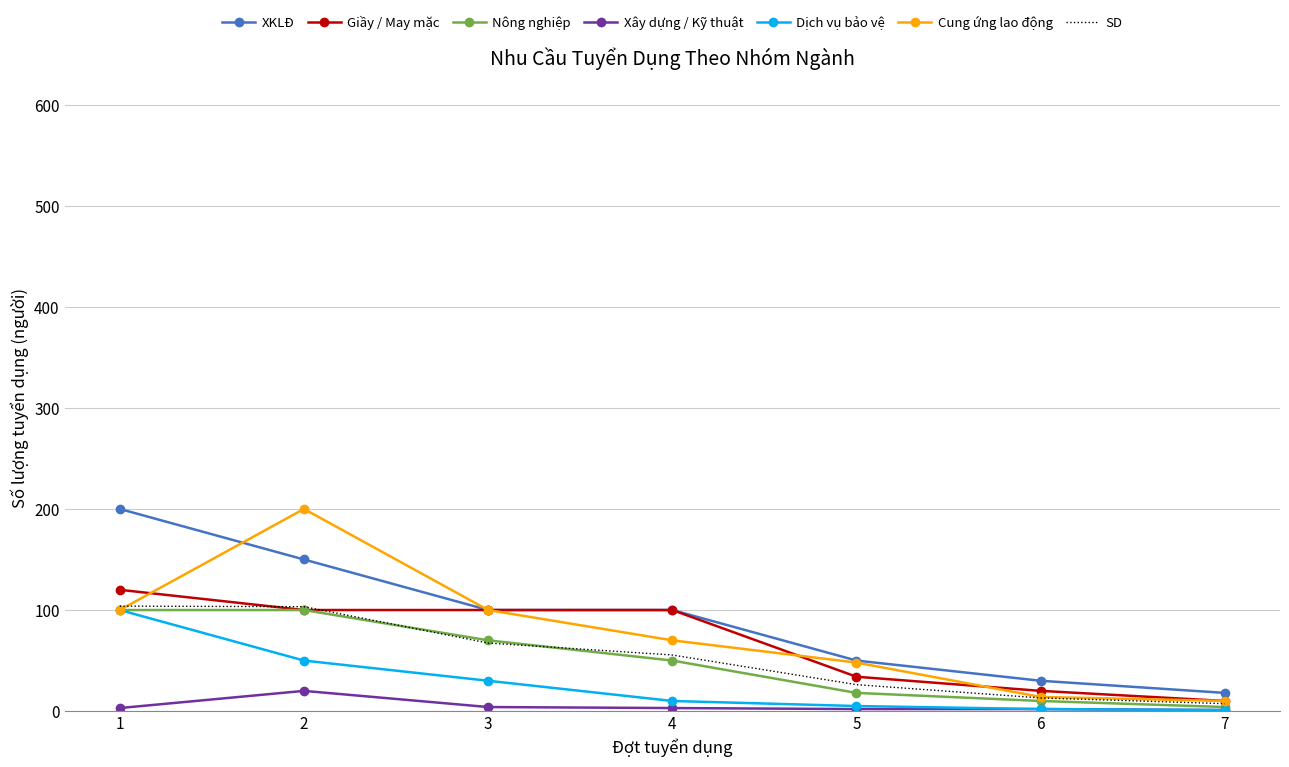

The value of Dịch vụ bảo vệ at 2 is 78.0. True or false?

False